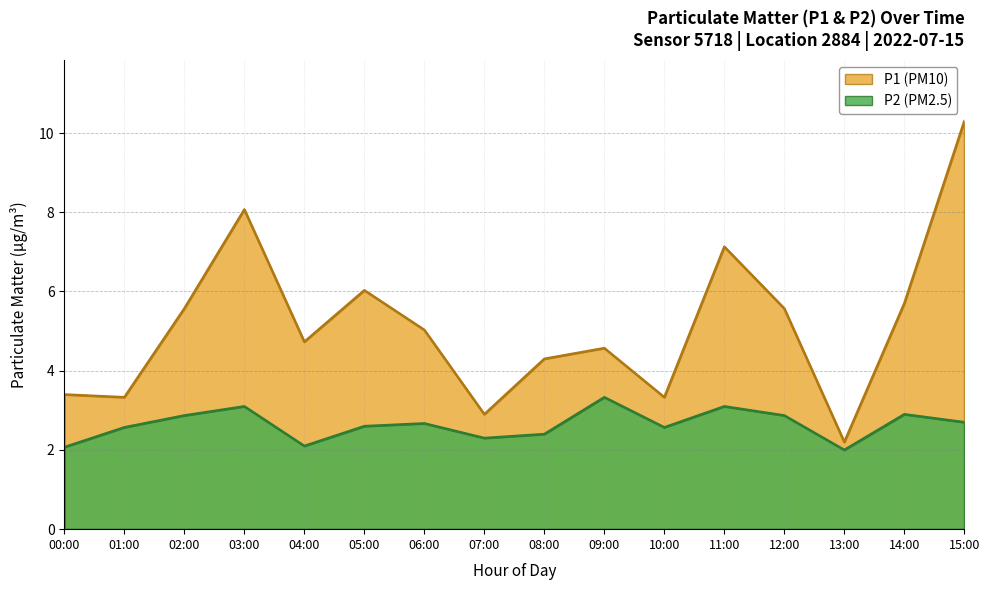

True or false: P1 has more than 0 points higher than both neighbors.

True